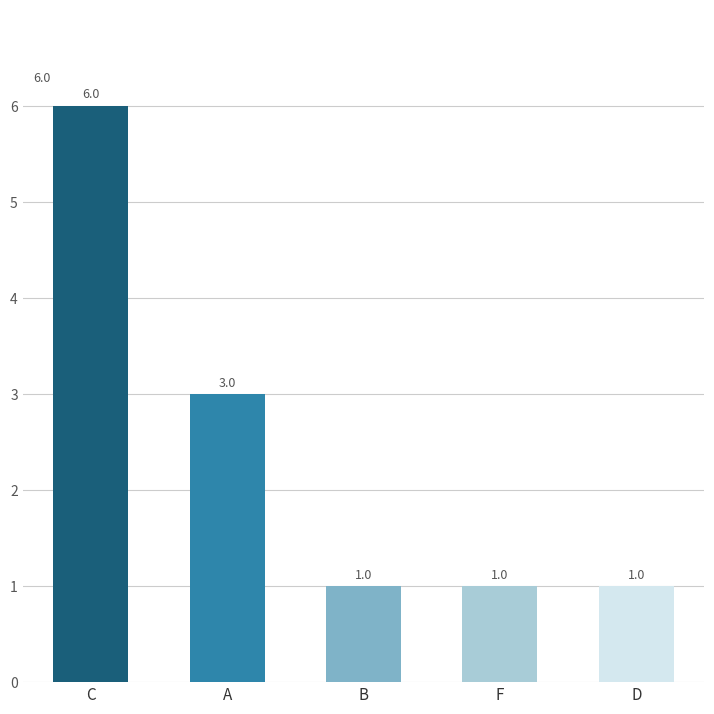

What is the approximate value at C?

6